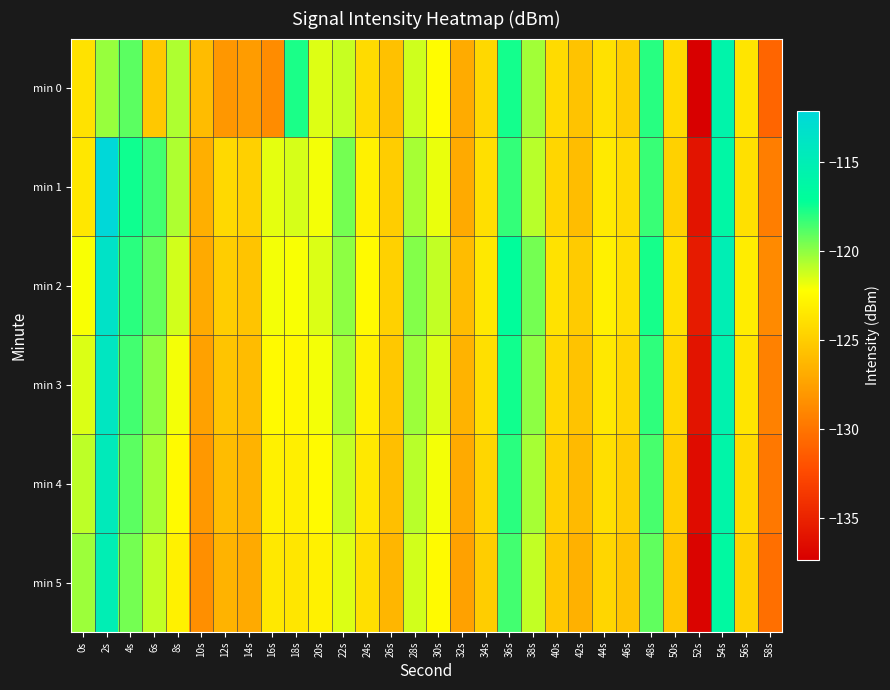

What is the maximum value shown in the chart?

-112.1